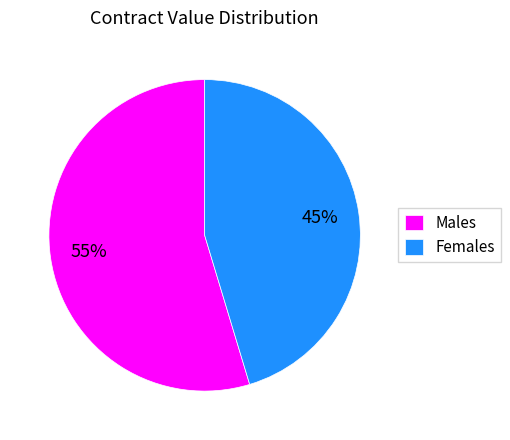

Combined, do Females and Males account for over 50%?

Yes